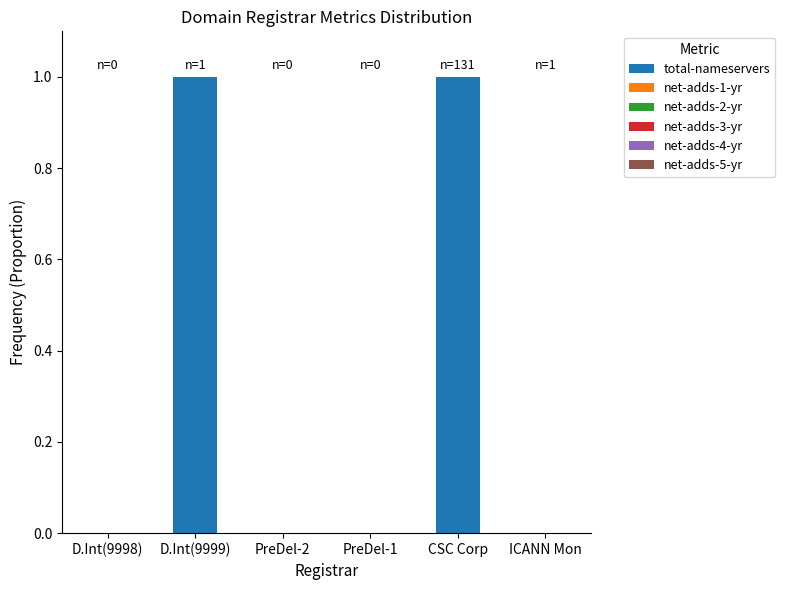

Reading left to right, list all the values displayed in this chart.

D.Int(9998)=0	D.Int(9999)=1	PreDel-2=0	PreDel-1=0	CSC Corp=1	ICANN Mon=0